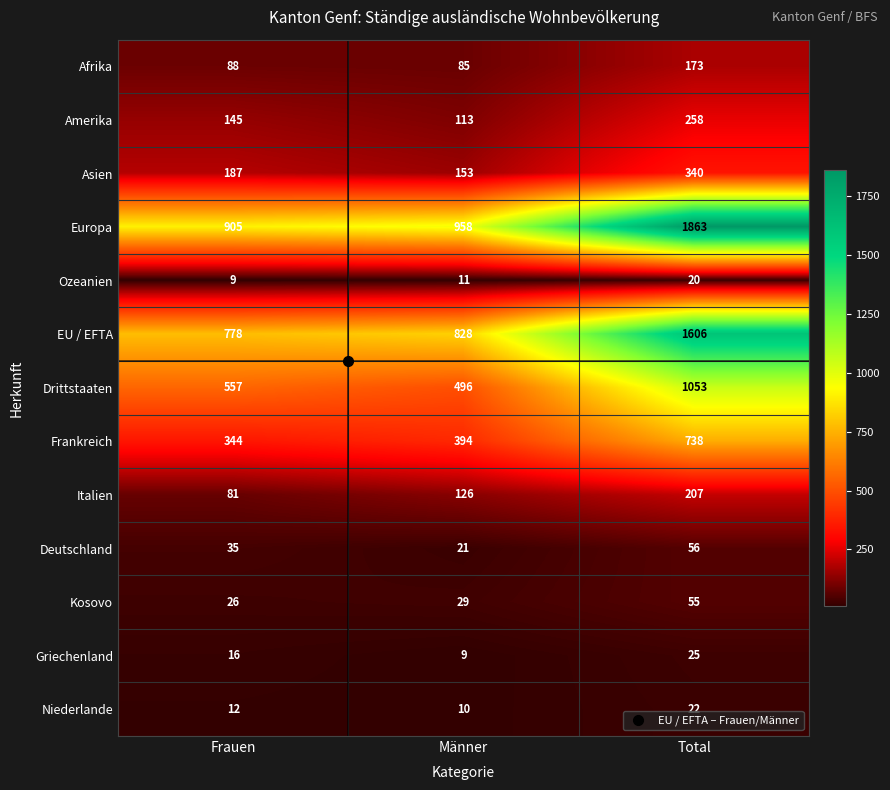

Which category has the lowest value in the Amerika series?

Männer